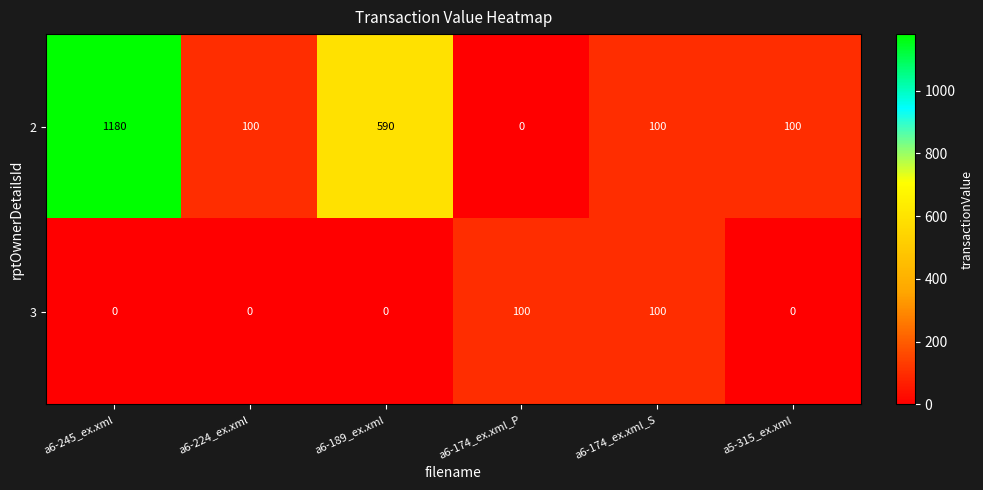

Count the number of categories in the chart.

6